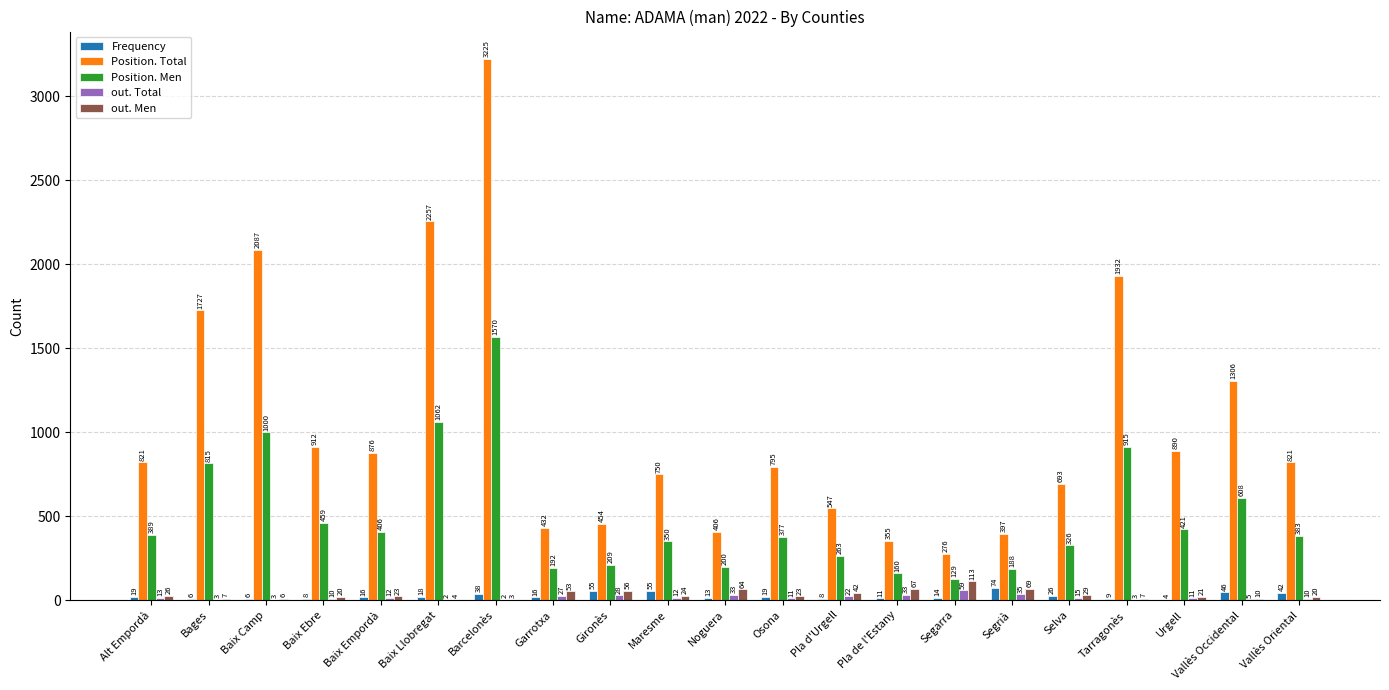

Which series changed the most between Alt Empordà and Vallès Oriental?

Frequency